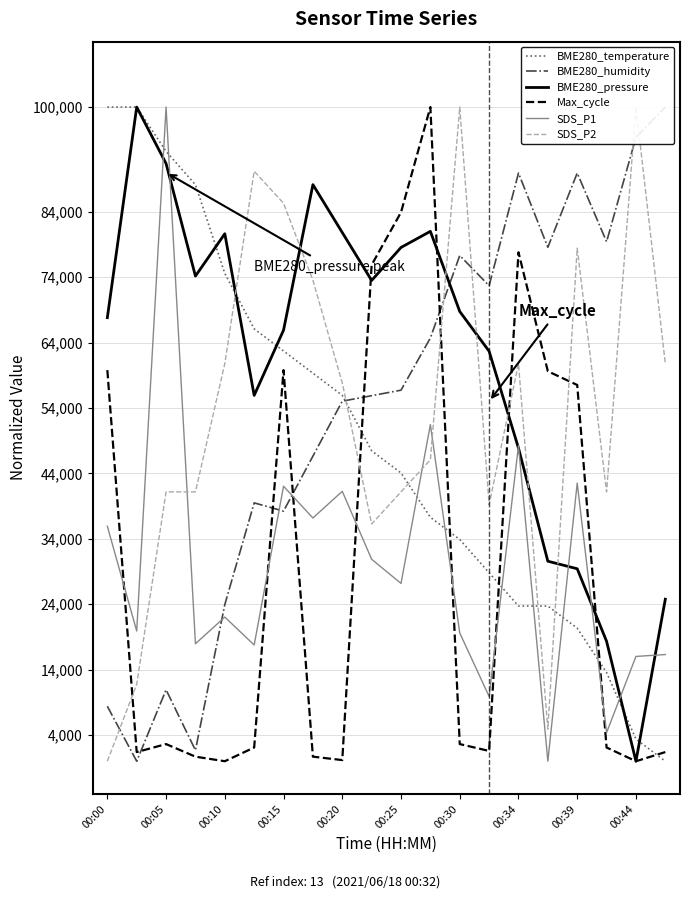

What is the difference between the maximum and second lowest values in the SDS_P2 series?

95098.0